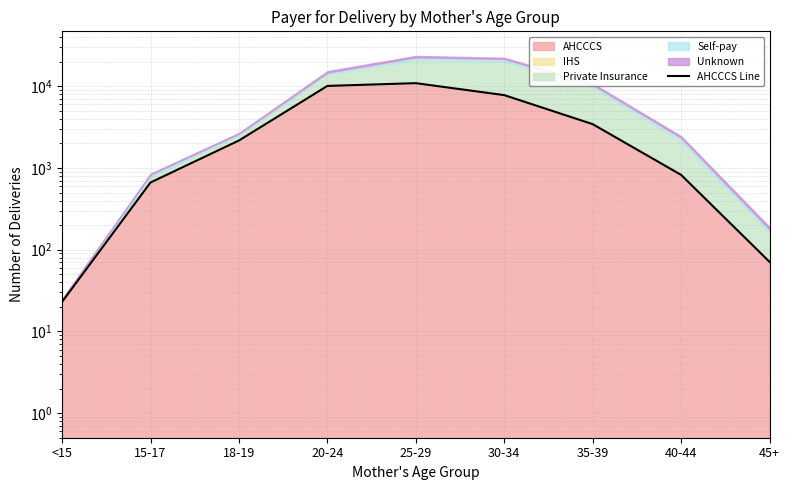

What is the average value?

4006